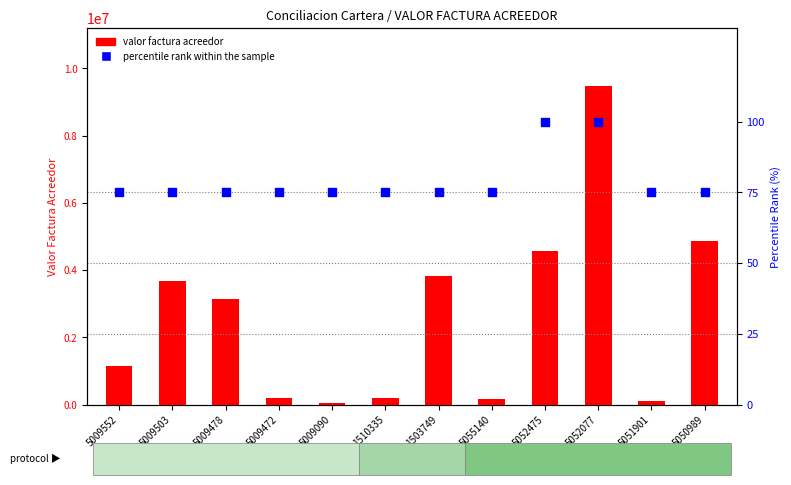

Which series contains the highest Y value?

valor factura acreedor